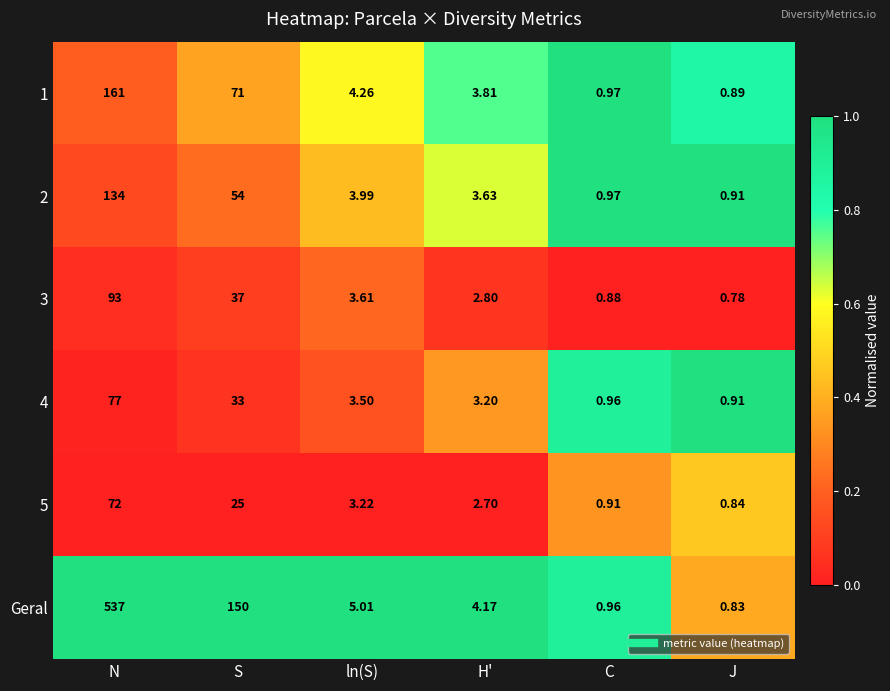

Where does the 4 series first go above 3?

N